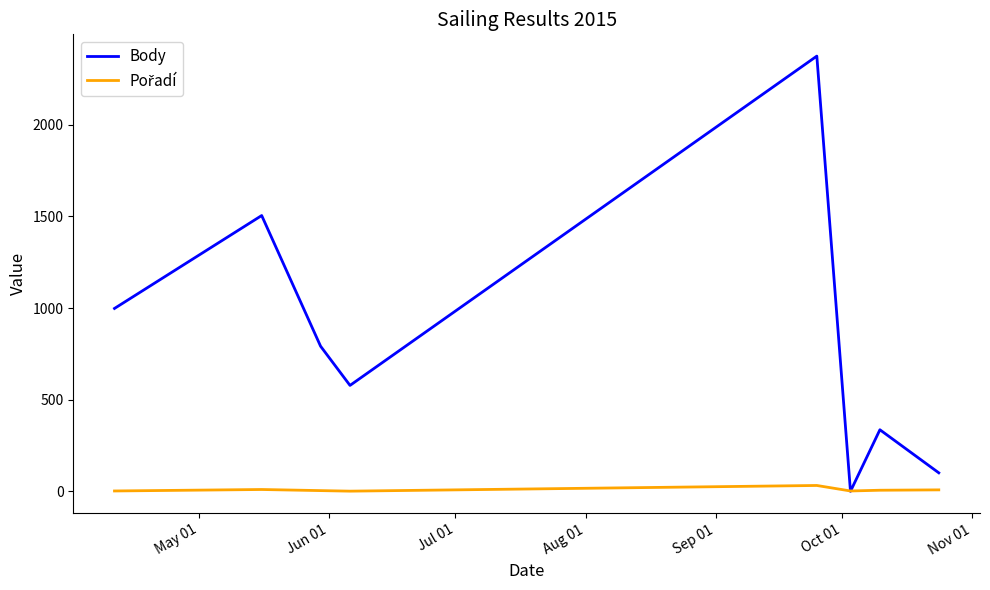

Which series has the largest total across all categories?

Body